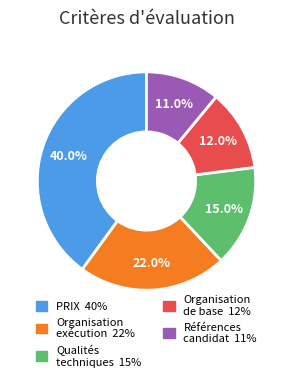

How many segments does this pie chart have?

5